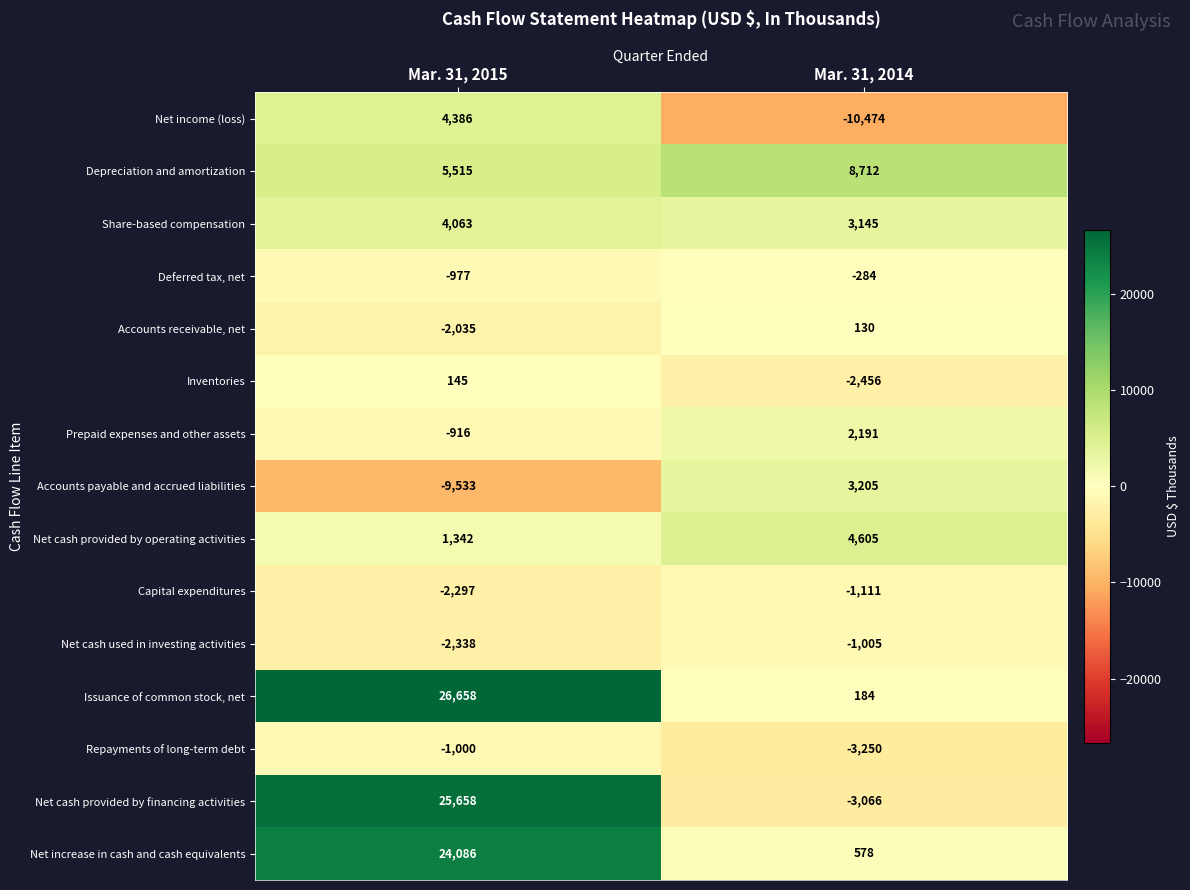

How many values in the Deferred tax, net series are below -284?

1